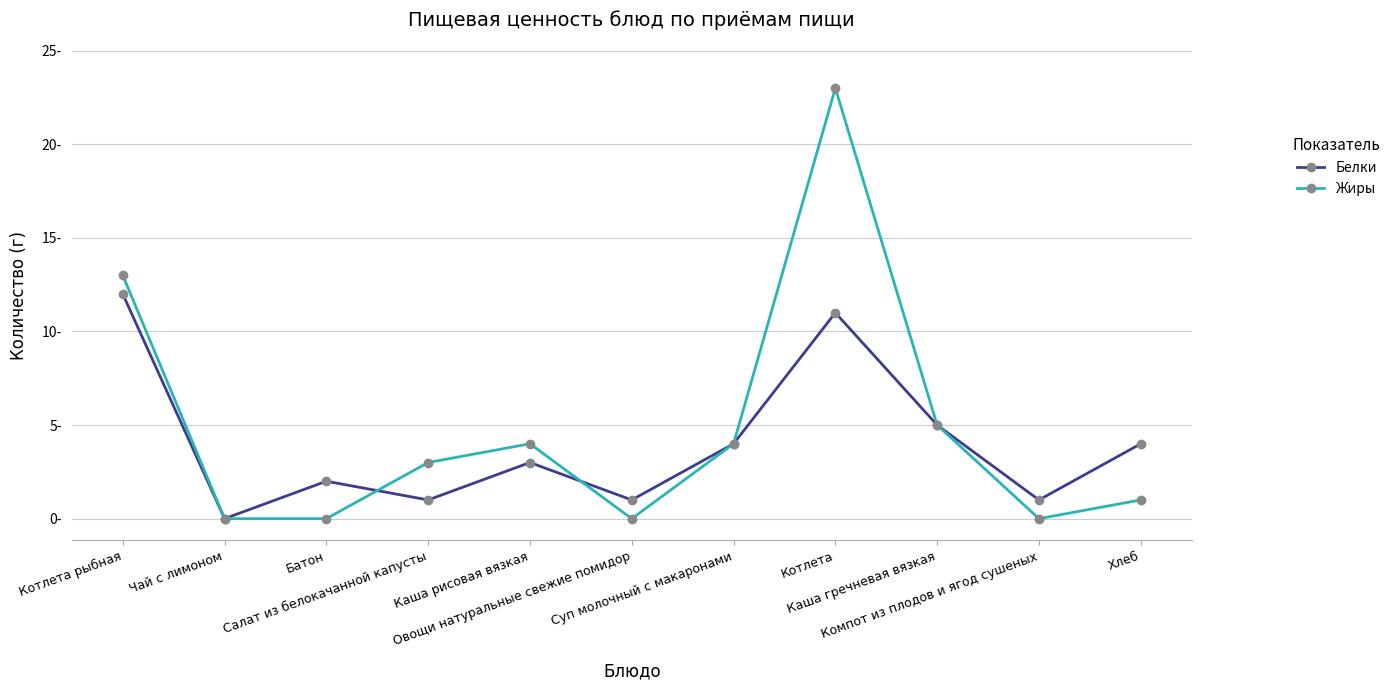

True or false: Белки has a value of 2 at Хлеб.

False